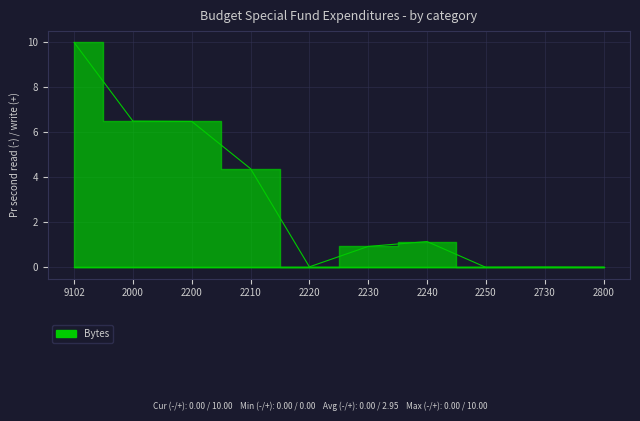

What is the sum of the values at 2000 and 2230?

7.4